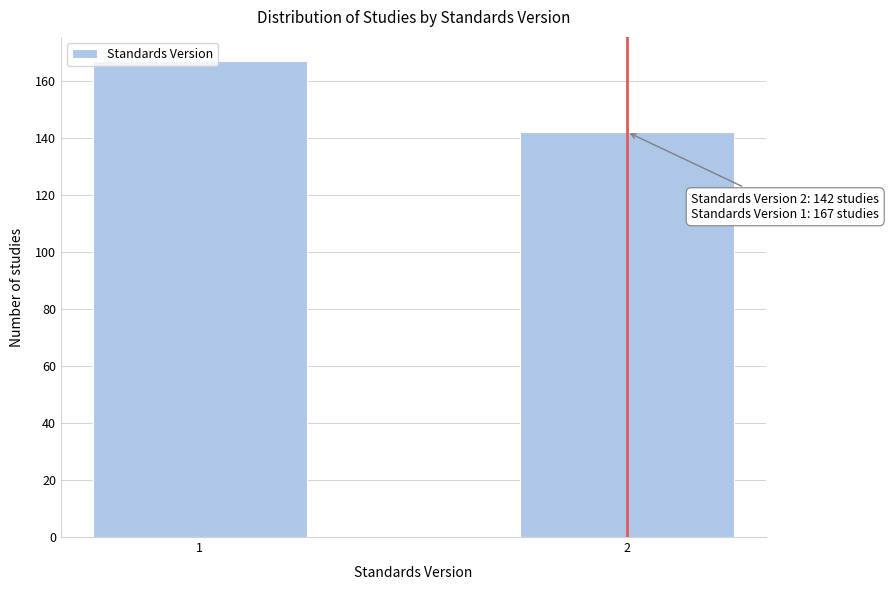

Rank the categories by value from highest to lowest.

1, 2